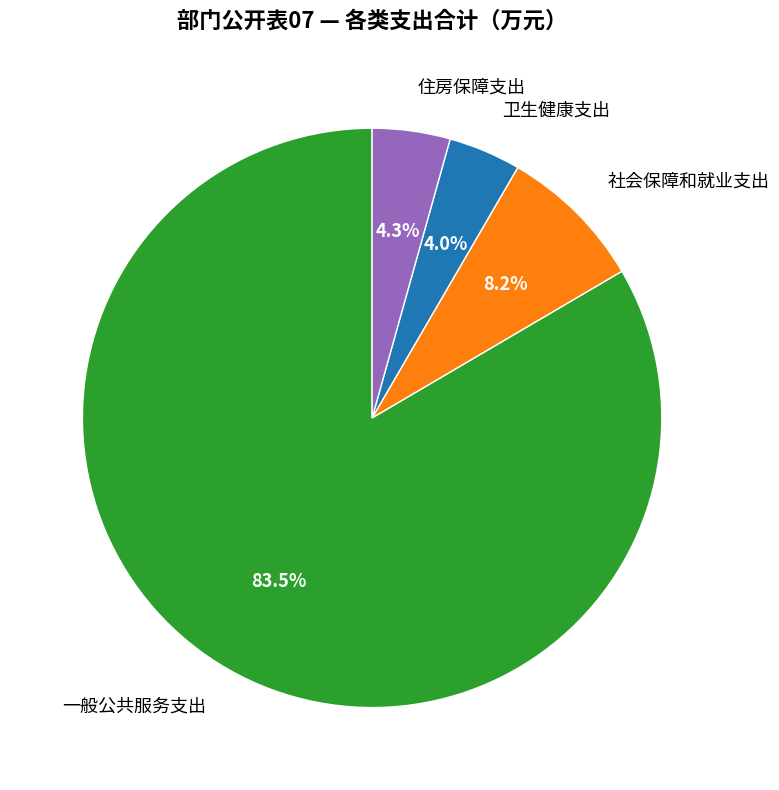

What is the majority slice?

一般公共服务支出